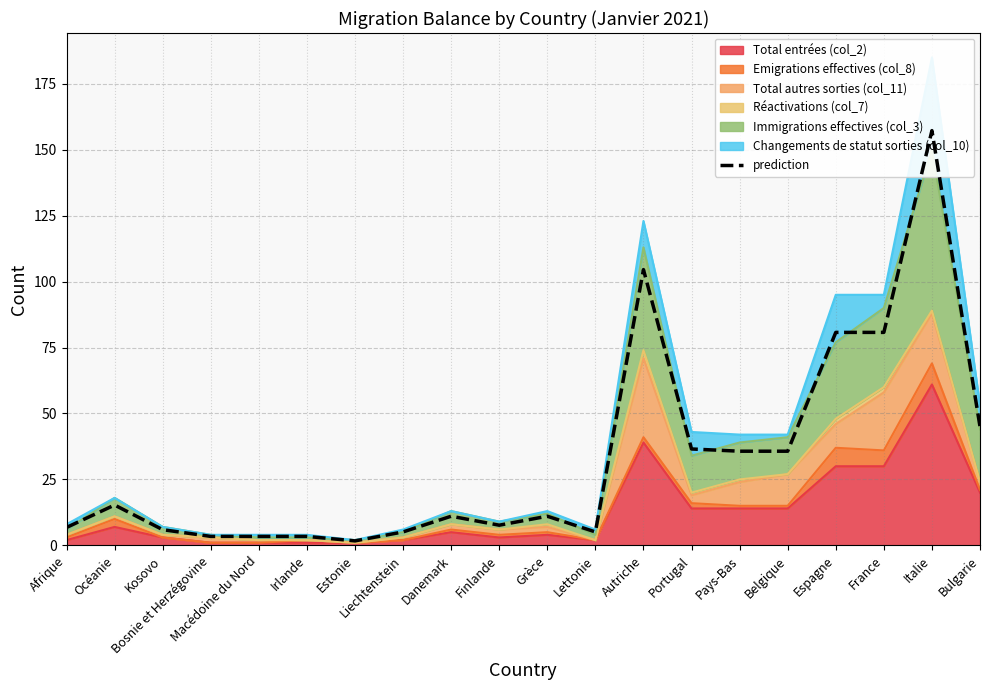

Rank the categories by value from lowest to highest.

Estonie, Bosnie et Herzégovine, Macédoine du Nord, Irlande, Liechtenstein, Lettonie, Kosovo, Afrique, Finlande, Danemark, Grèce, Océanie, Pays-Bas, Belgique, Portugal, Bulgarie, Espagne, France, Autriche, Italie